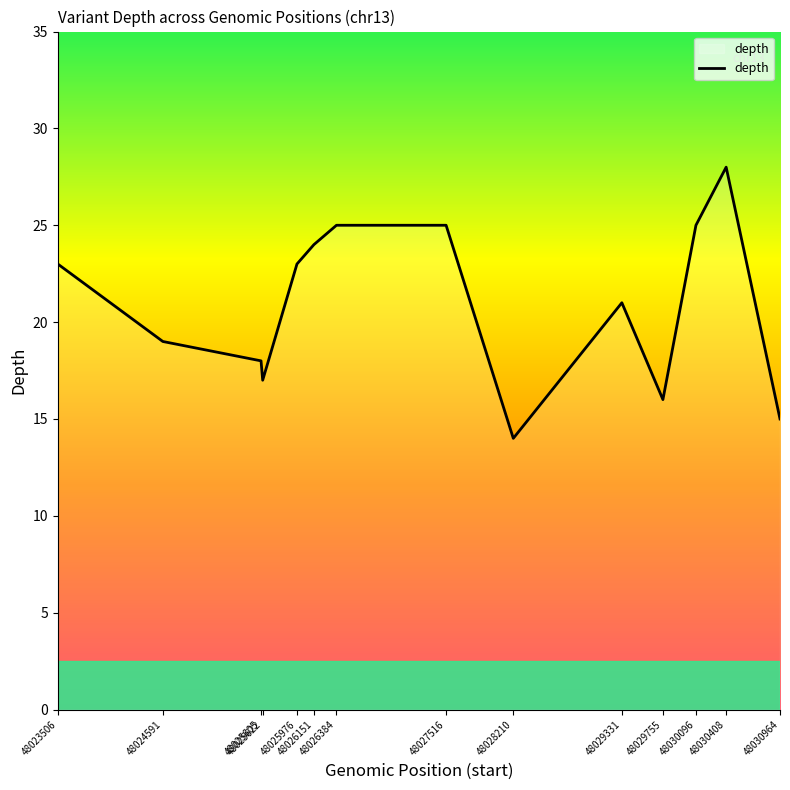

Read the value at 48030964.

15